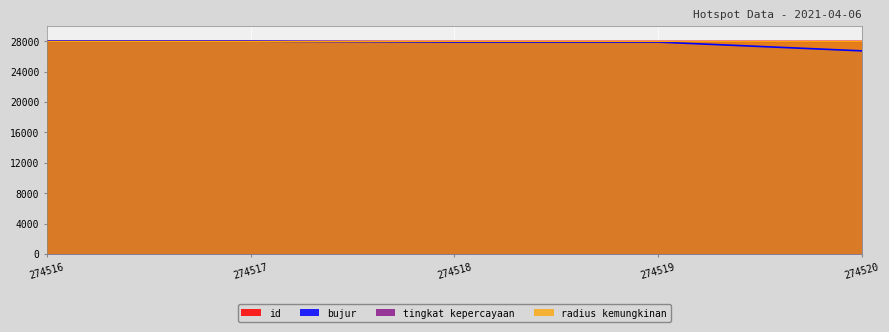

Read the bujur value at 274520.

26723.1